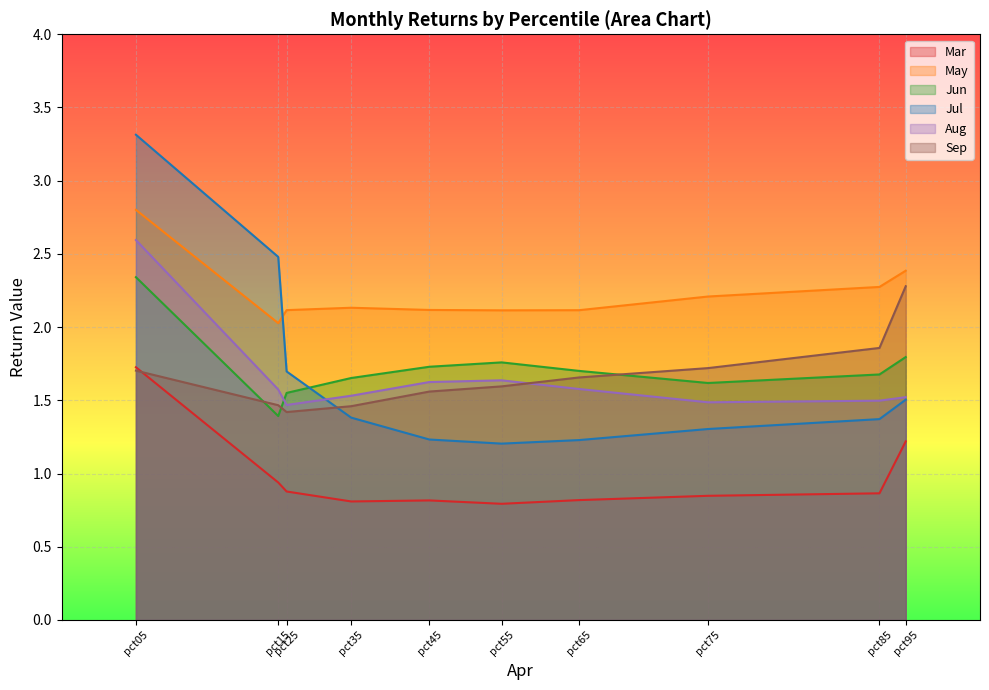

What is the average value of the Sep series?

1.7